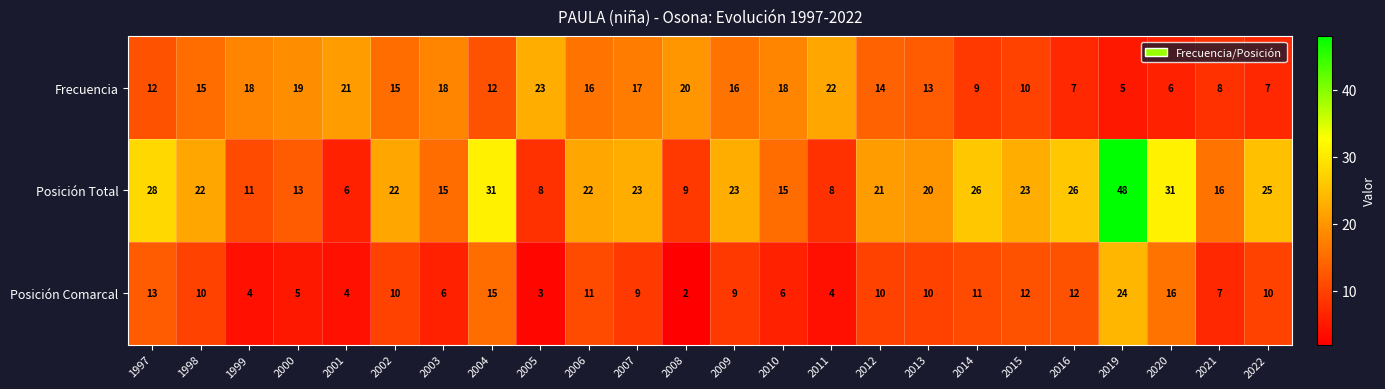

Is it true that Posición Comarcal equals 5 at 2012?

False